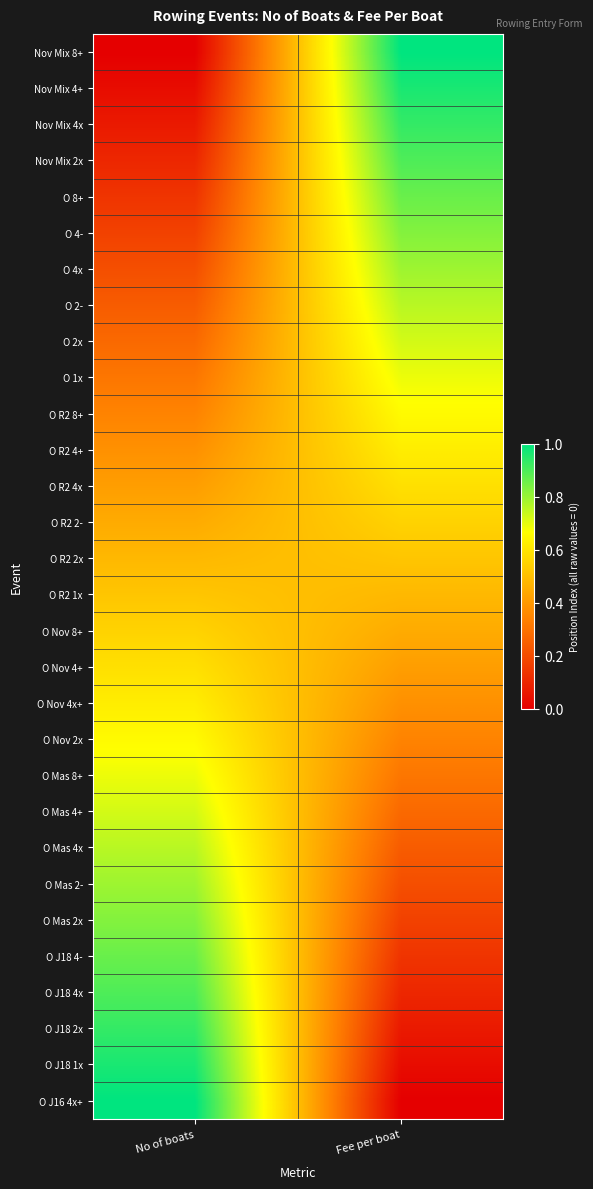

Reading right to left, list all the values displayed in this chart.

Nov Mix 8+: Fee per boat=1.0	No of boats=0.0
Nov Mix 4+: Fee per boat=1.0	No of boats=0.0
Nov Mix 4x: Fee per boat=0.9	No of boats=0.1
Nov Mix 2x: Fee per boat=0.9	No of boats=0.1
O 8+: Fee per boat=0.9	No of boats=0.1
O 4-: Fee per boat=0.8	No of boats=0.2
O 4x: Fee per boat=0.8	No of boats=0.2
O 2-: Fee per boat=0.8	No of boats=0.2
O 2x: Fee per boat=0.7	No of boats=0.3
O 1x: Fee per boat=0.7	No of boats=0.3
O R2 8+: Fee per boat=0.7	No of boats=0.3
O R2 4+: Fee per boat=0.6	No of boats=0.4
O R2 4x: Fee per boat=0.6	No of boats=0.4
O R2 2-: Fee per boat=0.6	No of boats=0.4
O R2 2x: Fee per boat=0.5	No of boats=0.5
O R2 1x: Fee per boat=0.5	No of boats=0.5
O Nov 8+: Fee per boat=0.4	No of boats=0.6
O Nov 4+: Fee per boat=0.4	No of boats=0.6
O Nov 4x+: Fee per boat=0.4	No of boats=0.6
O Nov 2x: Fee per boat=0.3	No of boats=0.7
O Mas 8+: Fee per boat=0.3	No of boats=0.7
O Mas 4+: Fee per boat=0.3	No of boats=0.7
O Mas 4x: Fee per boat=0.2	No of boats=0.8
O Mas 2-: Fee per boat=0.2	No of boats=0.8
O Mas 2x: Fee per boat=0.2	No of boats=0.8
O J18 4-: Fee per boat=0.1	No of boats=0.9
O J18 4x: Fee per boat=0.1	No of boats=0.9
O J18 2x: Fee per boat=0.1	No of boats=0.9
O J18 1x: Fee per boat=0.0	No of boats=1.0
O J16 4x+: Fee per boat=0.0	No of boats=1.0